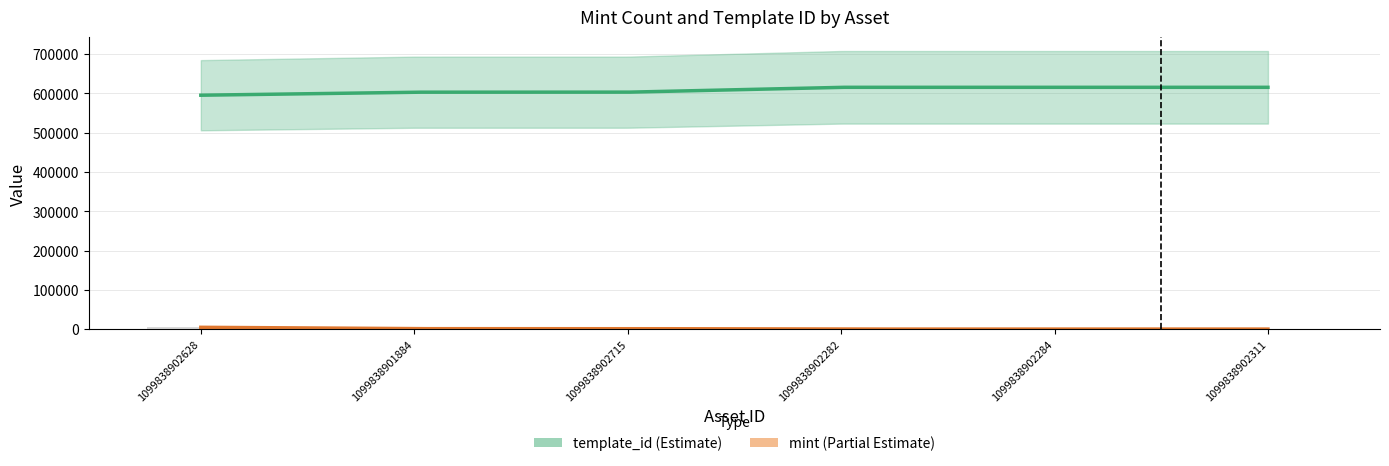

What is the change in value from 1099838902282 to 1099838902284?

+2